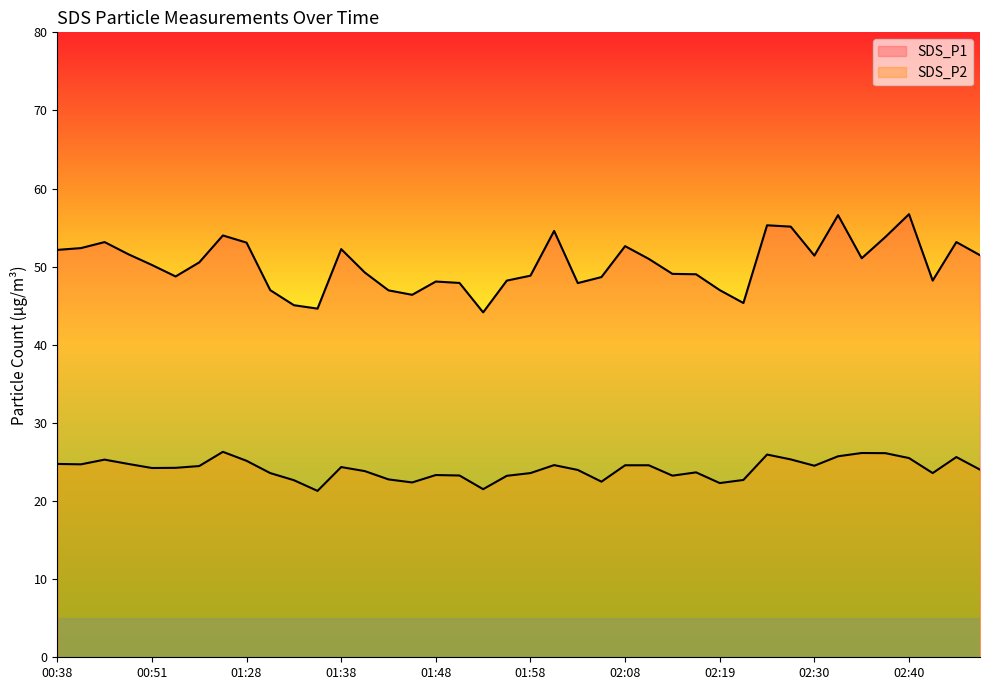

How many data points in SDS_P1 are above 50?

21